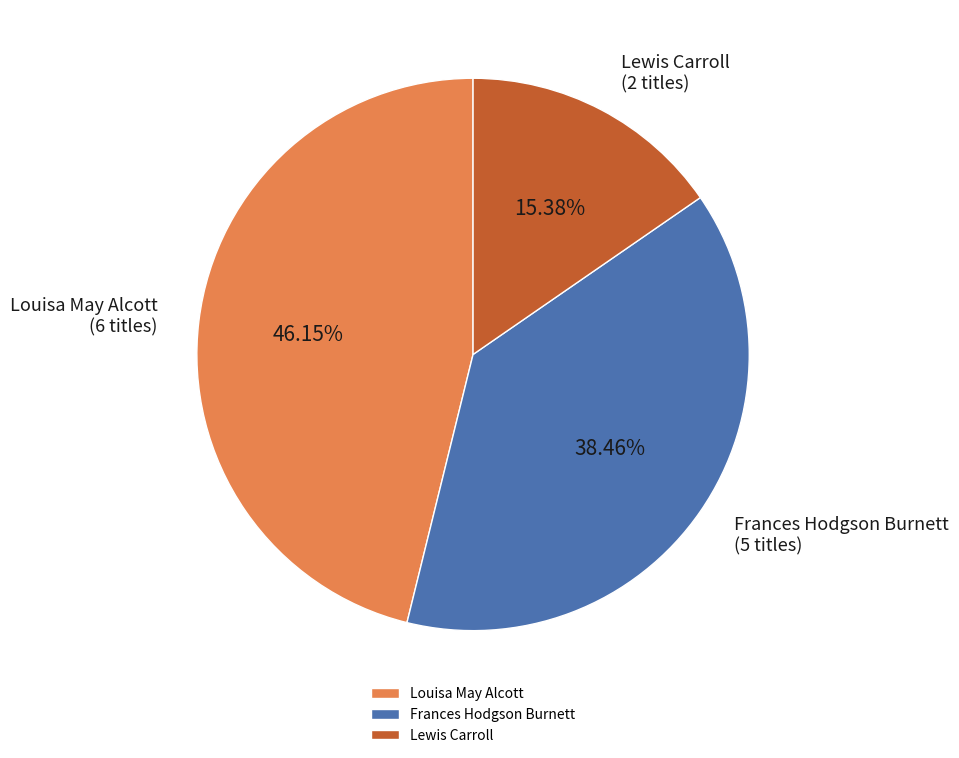

Is the sum of Louisa May Alcott and Lewis Carroll greater than half?

Yes